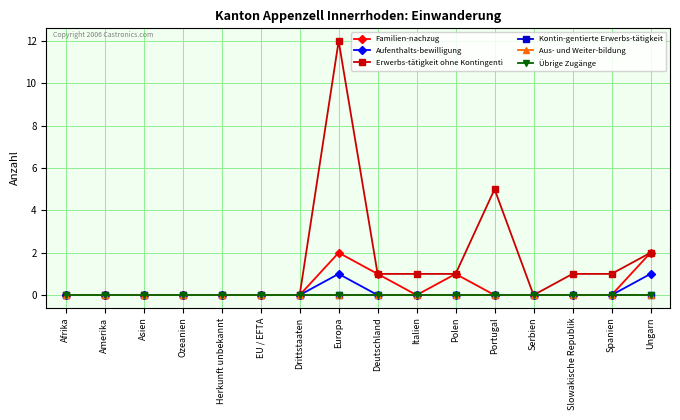

True or false: Erwerbs-tätigkeit ohne Kontingenti and Aufenthalts-bewilligung cross at least once.

False